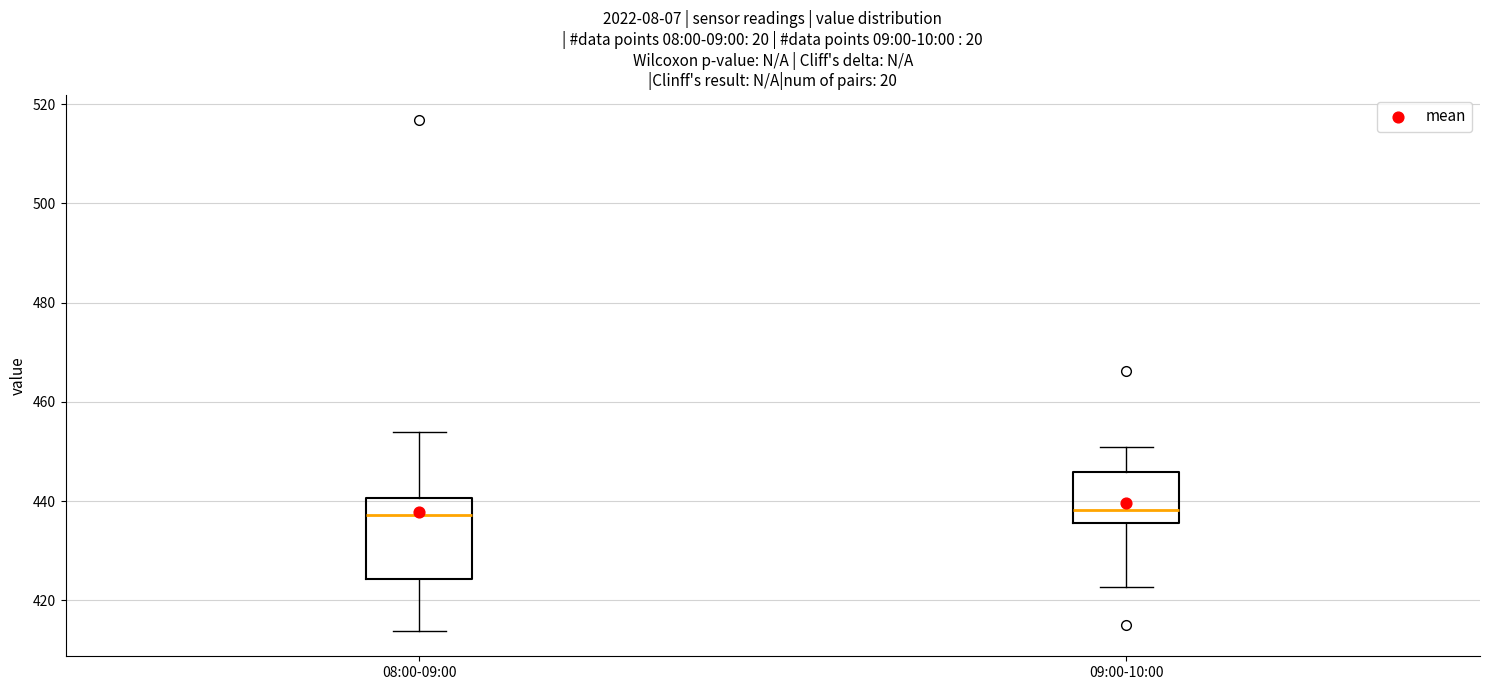

Where is the upper edge of the box for 09:00-10:00 on the y-axis? The values are not printed on the chart, so give them approximately, as read against the axis.

446